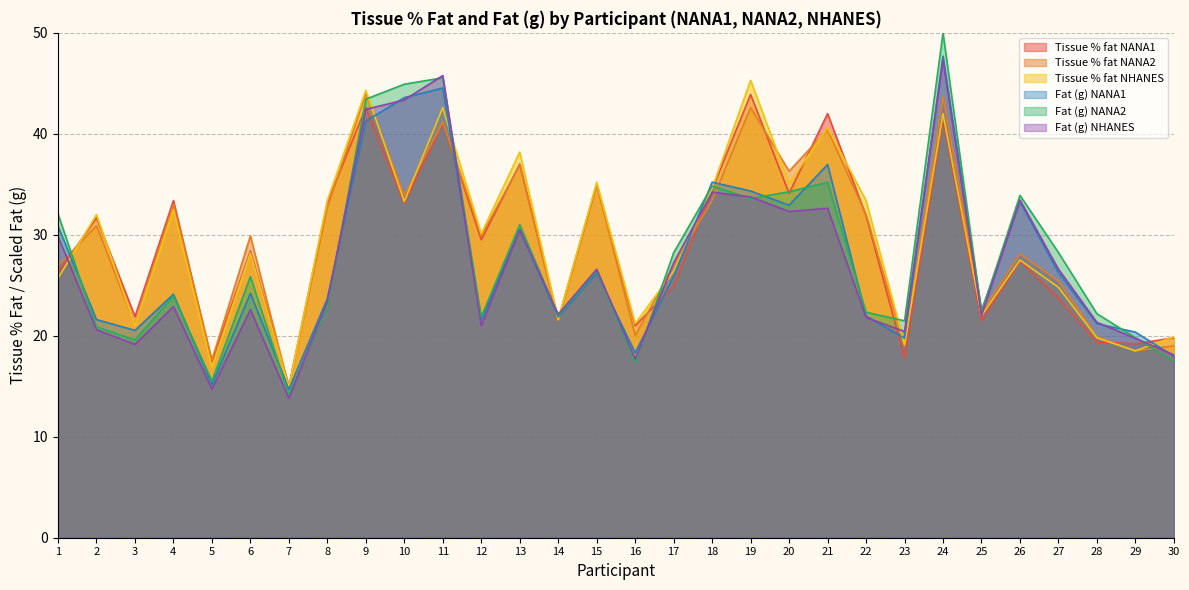

Reading left to right, transcribe all the data shown in this chart.

Tissue (% fat) NANA1: 26.2	31.7	21.9	33.4	17.4	28.4	15.0	33.2	42.6	33.1	41.1	29.5	37.0	21.6	35.0	21.0	24.9	34.5	43.9	34.1	42.0	31.9	17.8	41.5	21.5	27.4	23.7	19.4	19.2	19.8
Tissue (% fat) NANA2: 26.9	30.9	21.1	33.0	17.6	29.9	14.9	32.7	44.0	33.9	41.2	29.9	36.9	21.5	35.0	20.0	27.0	33.4	42.6	36.3	40.4	32.0	19.0	43.7	22.3	28.1	25.4	19.9	18.5	19.0
Tissue (% fat) NHANES: 25.7	32.0	21.0	32.5	16.9	28.2	14.9	33.4	44.3	33.3	42.6	30.1	38.2	21.6	35.2	21.2	26.4	34.6	45.3	35.1	40.6	33.4	19.1	42.0	22.0	27.5	24.8	19.8	18.5	19.9
Fat NANA1: 30.9	21.6	20.5	24.1	15.2	24.2	14.7	23.7	41.3	43.6	44.5	21.6	30.5	21.9	26.2	18.3	25.9	35.2	34.3	32.9	37.0	22.0	19.8	47.7	22.5	33.3	26.3	21.2	20.4	18.0
Fat NANA2: 32.1	20.9	19.6	23.9	15.5	25.9	14.2	22.9	43.4	44.9	45.5	21.9	31.0	22.0	26.5	17.4	28.2	34.8	33.6	34.3	35.2	22.3	21.5	50.0	22.3	33.9	28.2	22.2	19.8	17.5
Fat NHANES: 29.9	20.6	19.2	22.9	14.7	22.6	13.8	23.4	42.4	43.4	45.8	21.0	30.5	22.1	26.6	17.7	27.2	34.2	33.8	32.3	32.6	21.8	20.4	47.3	22.0	33.4	26.6	21.3	19.7	18.1